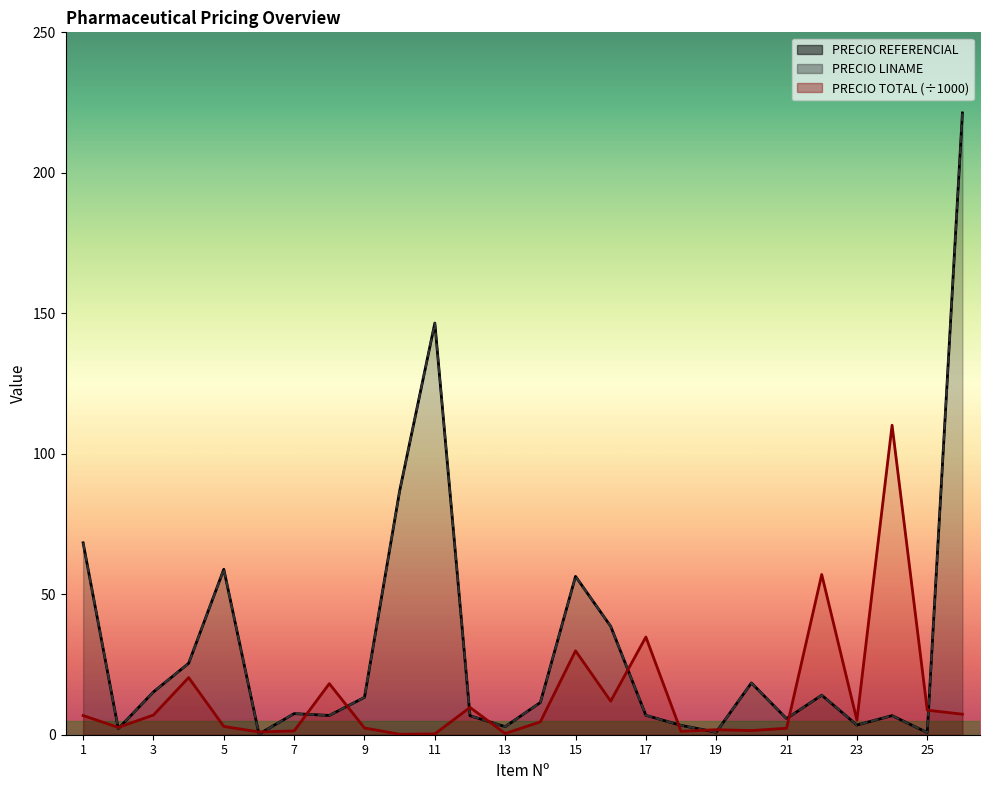

Does the chart have visible grid lines?

No